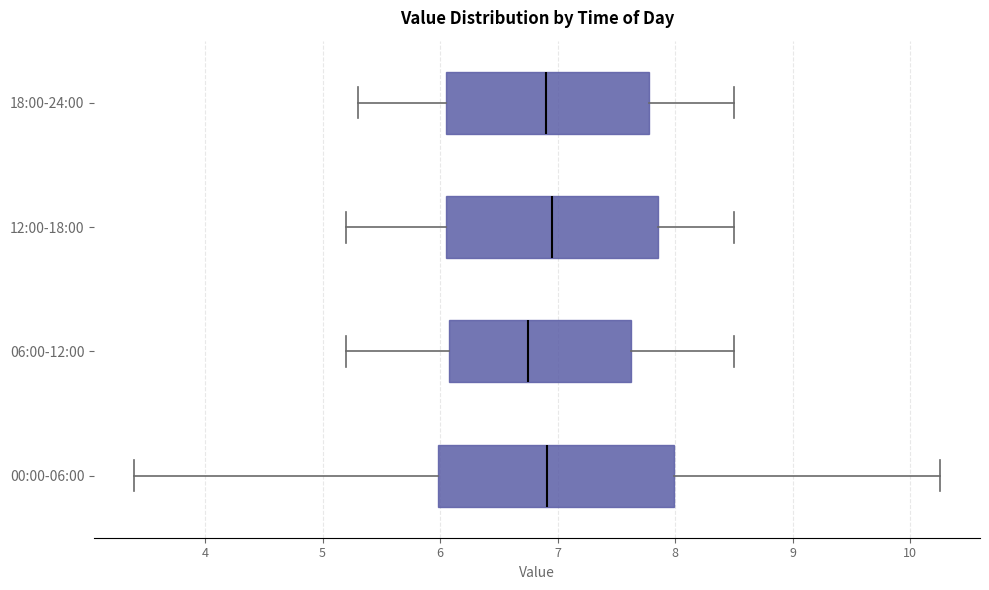

Where does the left whisker of the box for 12:00-18:00 end on the x-axis? The values are not printed on the chart, so give them approximately, as read against the axis.

5.2